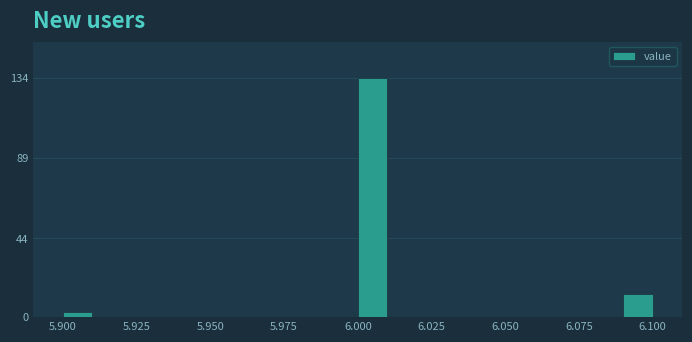

Read against the x-axis, roughly where is the centre of the tallest bar?

6.005